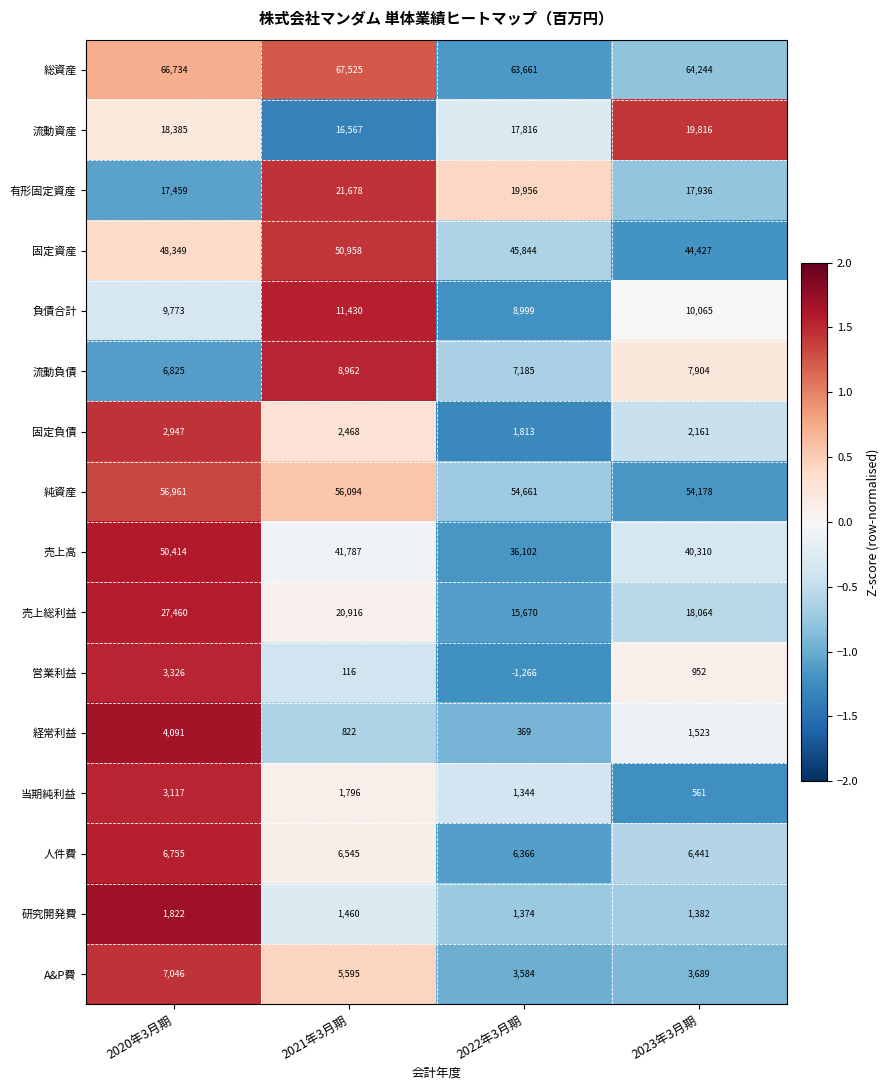

The 固定負債 series shows 595 at 2022年3月期. True or false?

False